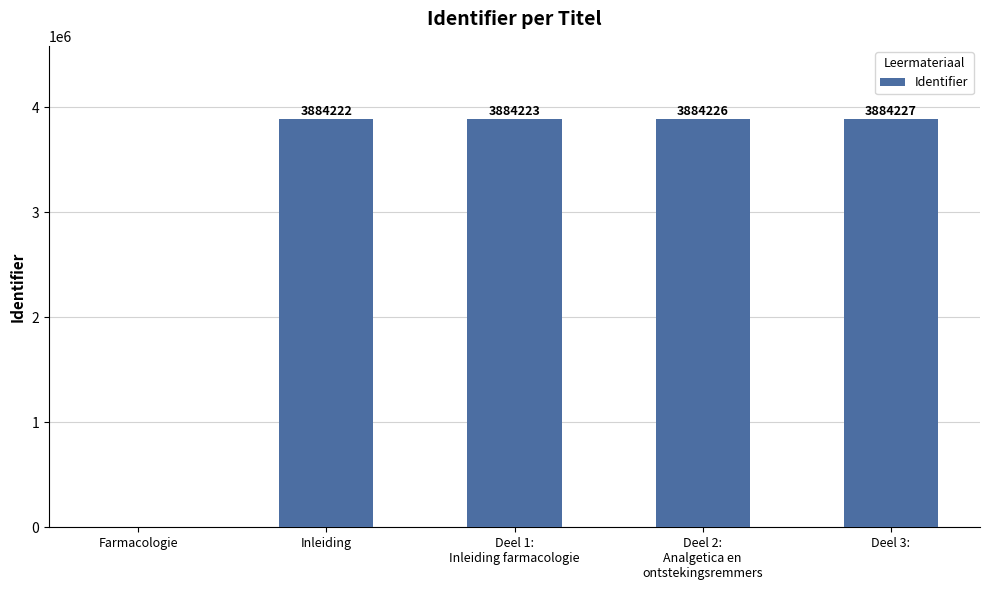

What is the maximum value shown in the chart?

3884227